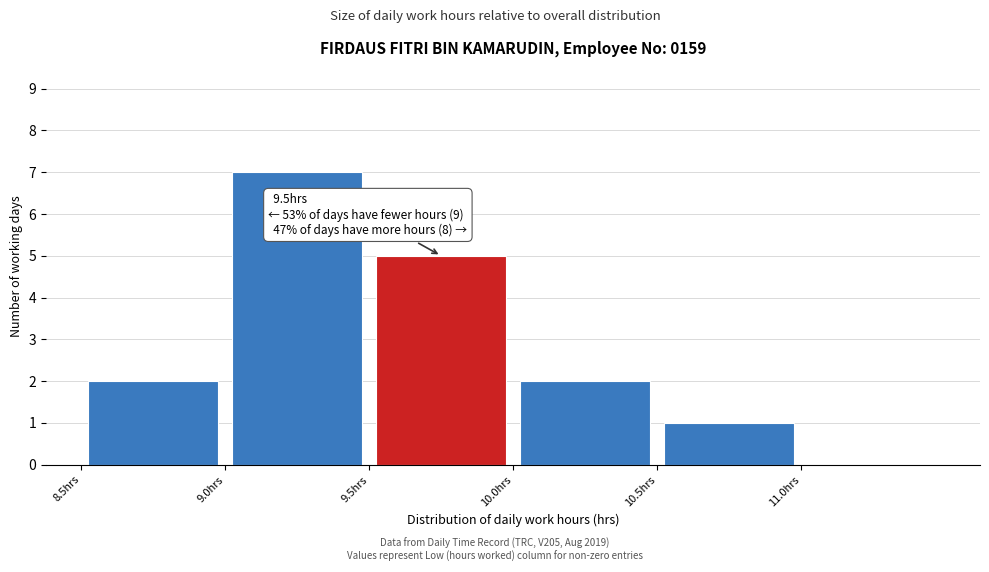

Over which range of the x-axis is the bar tallest?

9.0 to 9.5